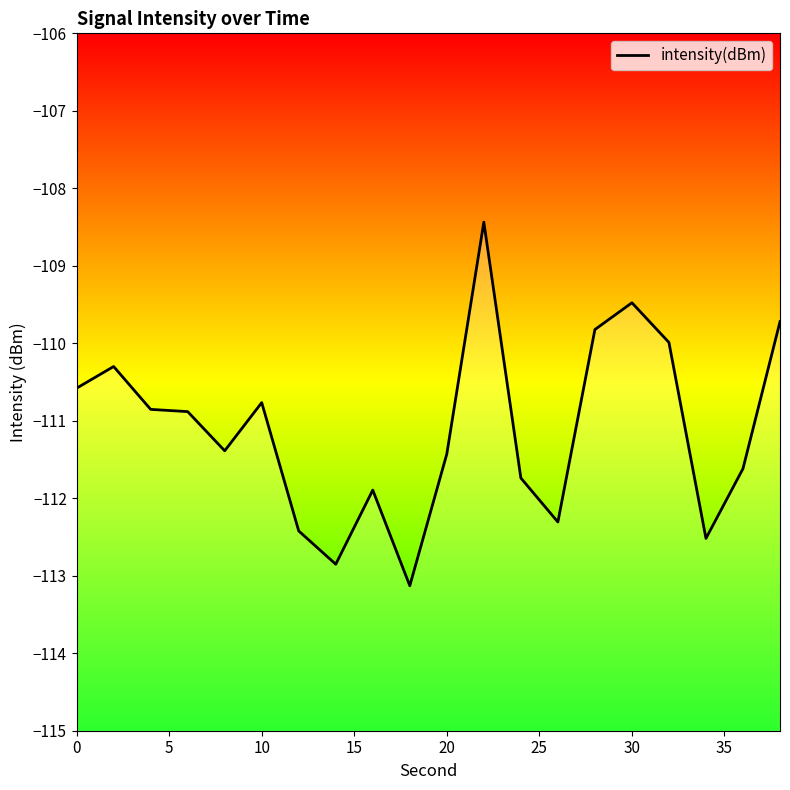

What is the difference between the maximum and second lowest values?

4.4